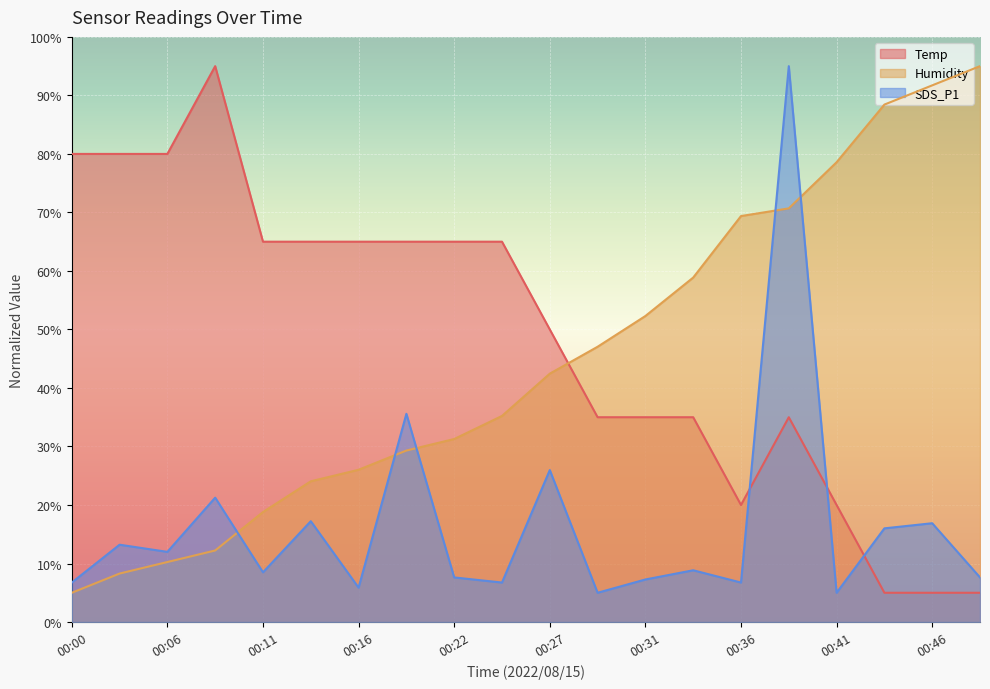

What are all the series names shown in the legend?

Temp, Humidity, SDS_P1